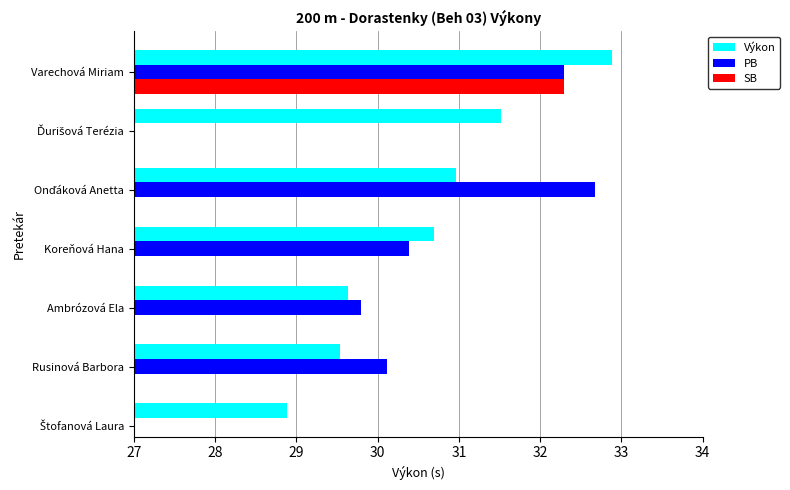

What is the difference between the second highest and second lowest values in the Výkon series?

2.0